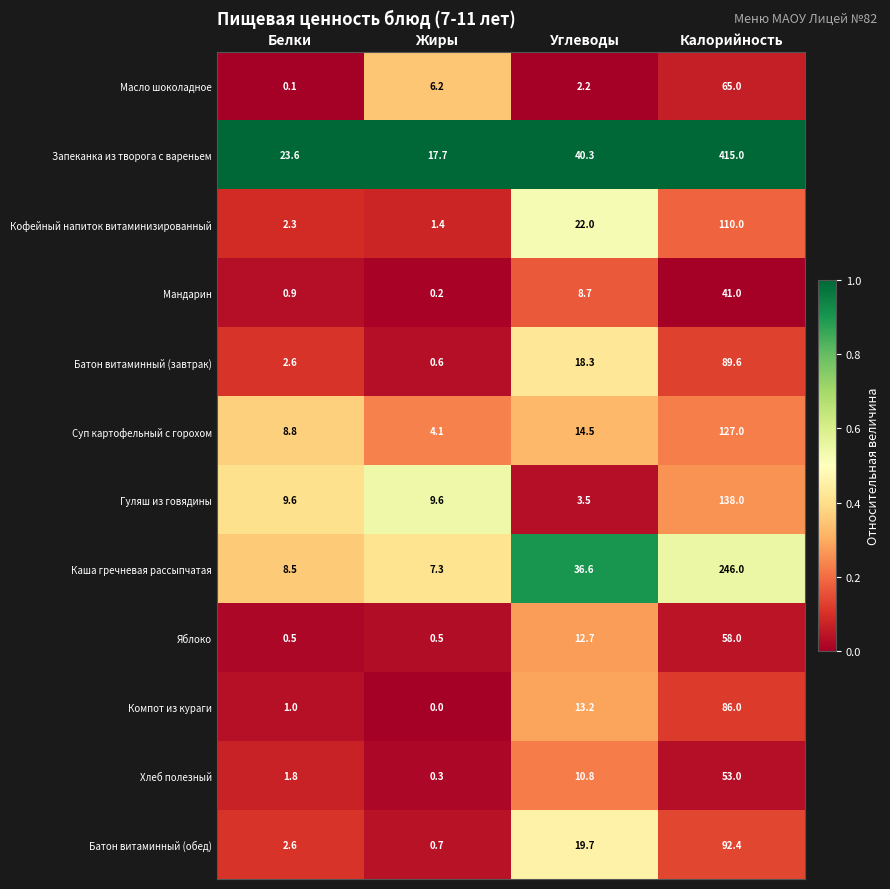

True or false: Батон витаминный (завтрак) has a value of 89.6 at Калорийность.

True